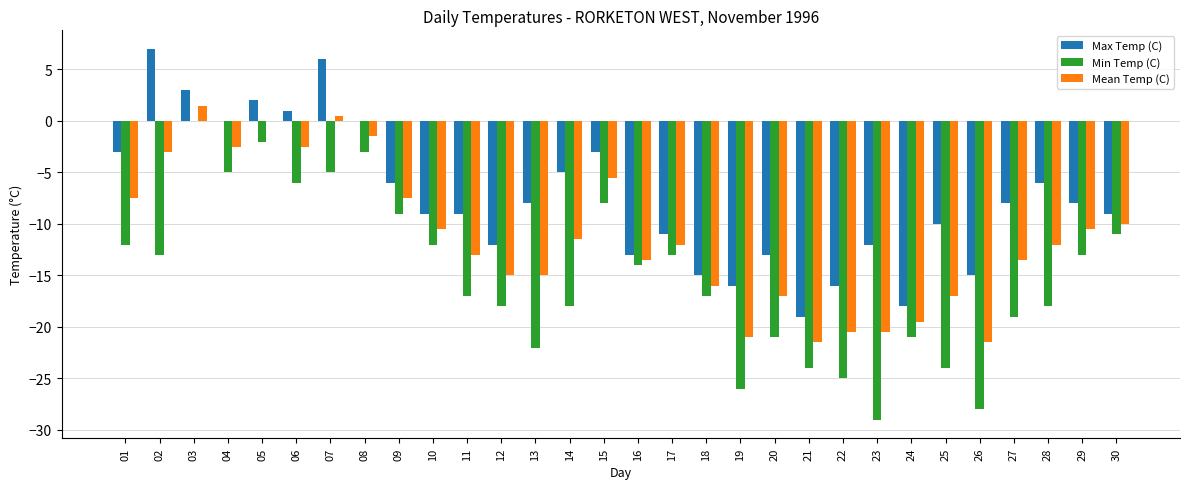

How many groups of bars are there?

30